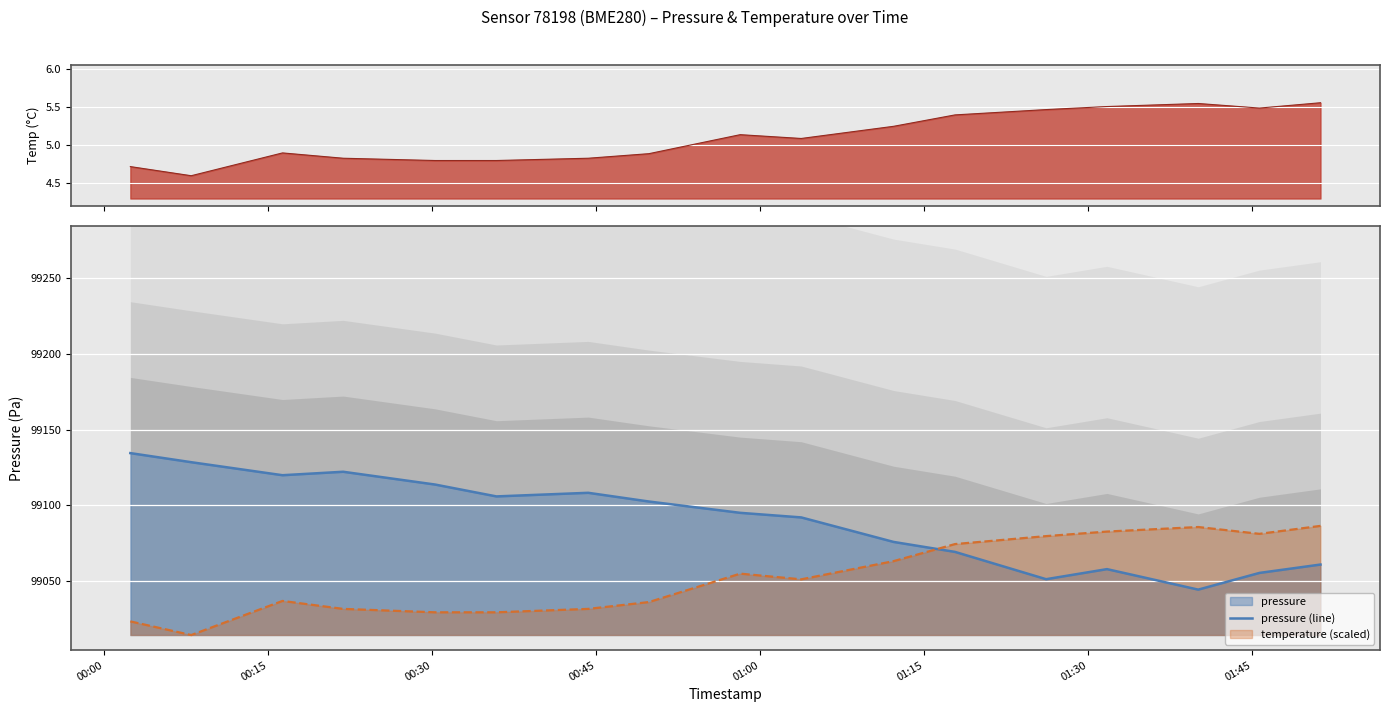

Reading left to right, list all the values displayed in this chart.

99134.4	99128.4	99119.8	99122.1	99113.7	99105.8	99108.2	99102.4	99095.0	99091.9	99075.8	99069.2	99051.1	99057.8	99044.2	99055.3	99060.8